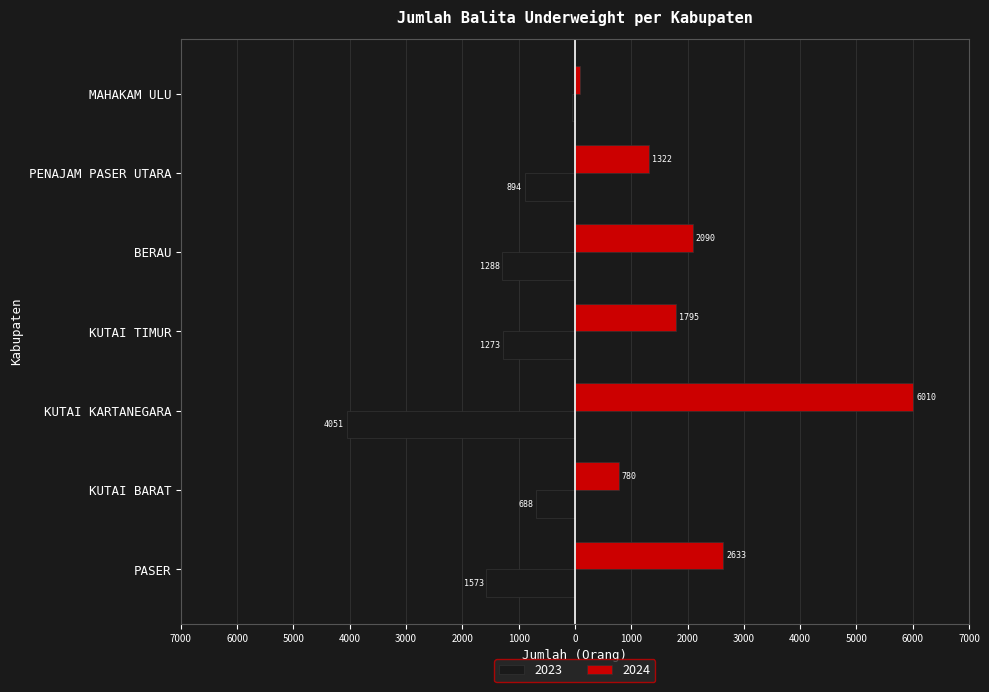

Reading right to left, what are all the values shown in this chart?

2023: -58	-894	-1288	-1273	-4051	-688	-1573
2024: 97	1322	2090	1795	6010	780	2633